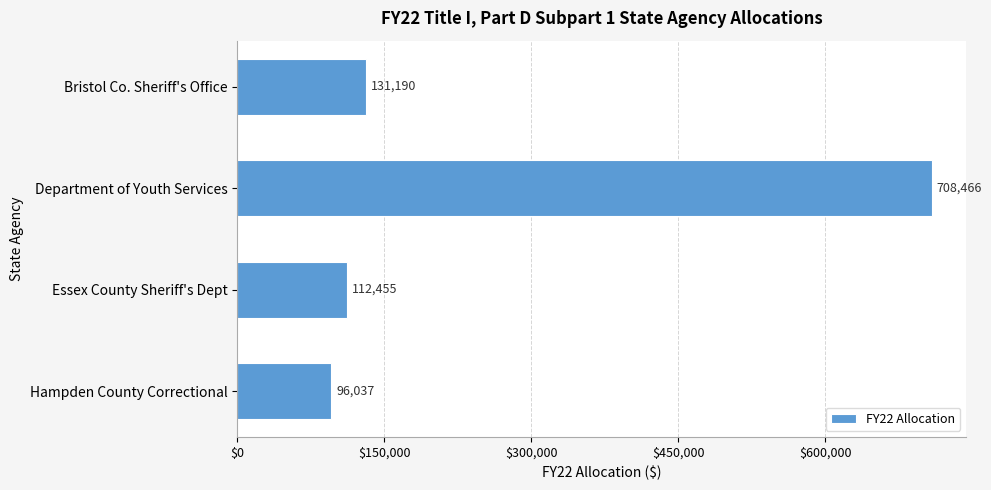

List the labels in order of value, smallest first.

Hampden County Correctional, Essex County Sheriff's Dept, Bristol Co. Sheriff's Office, Department of Youth Services